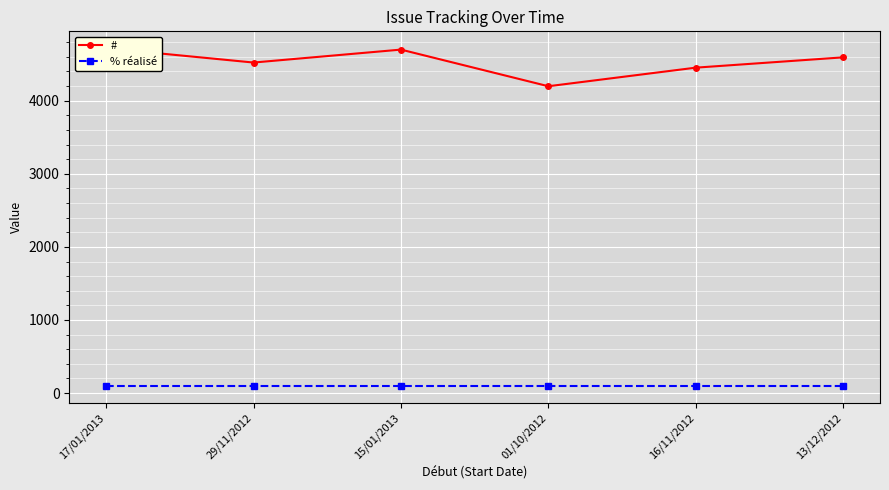

What is the difference between the maximum and minimum values in the # series?

520